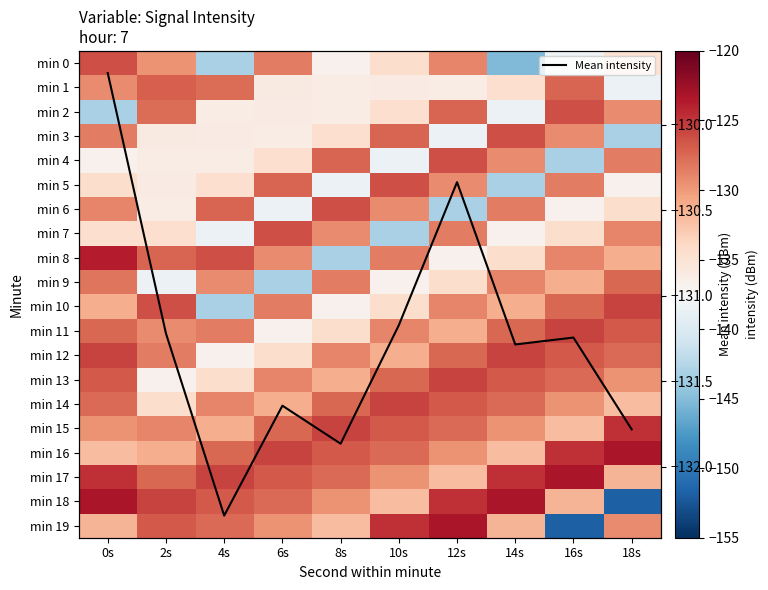

What is the maximum value for Mean intensity?

-129.7